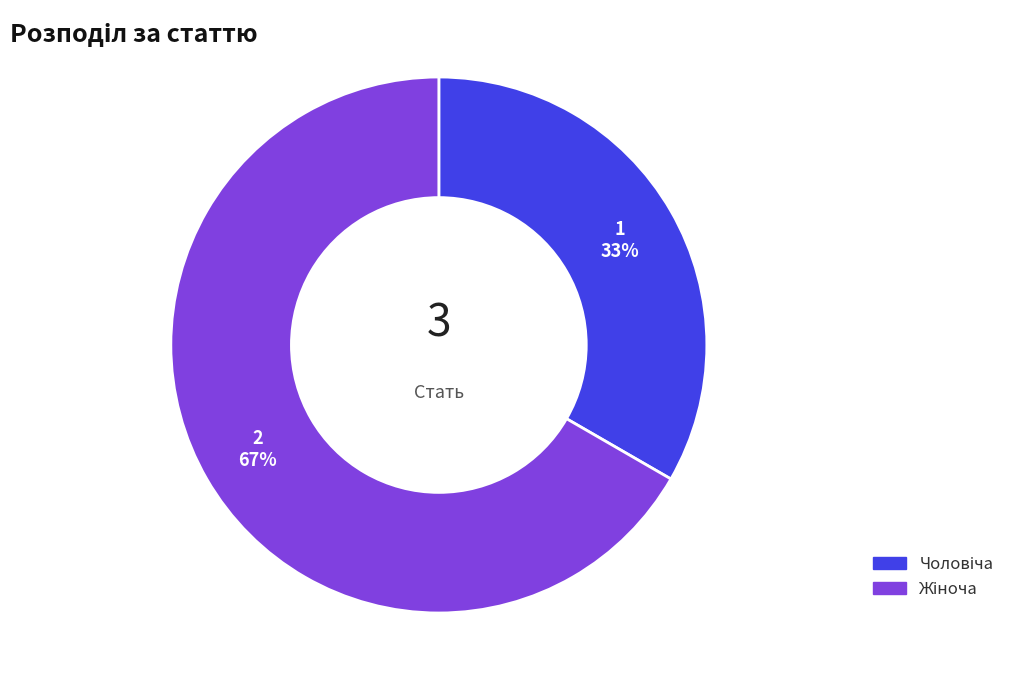

Is there a majority slice in this chart?

Yes